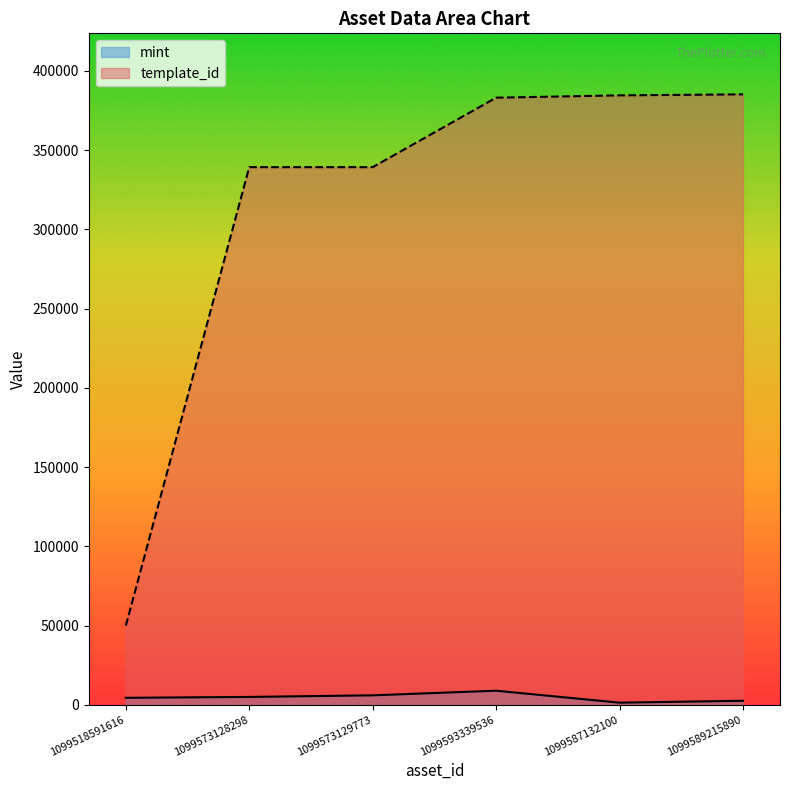

The value of mint at 1099593339536 is 8856. True or false?

True